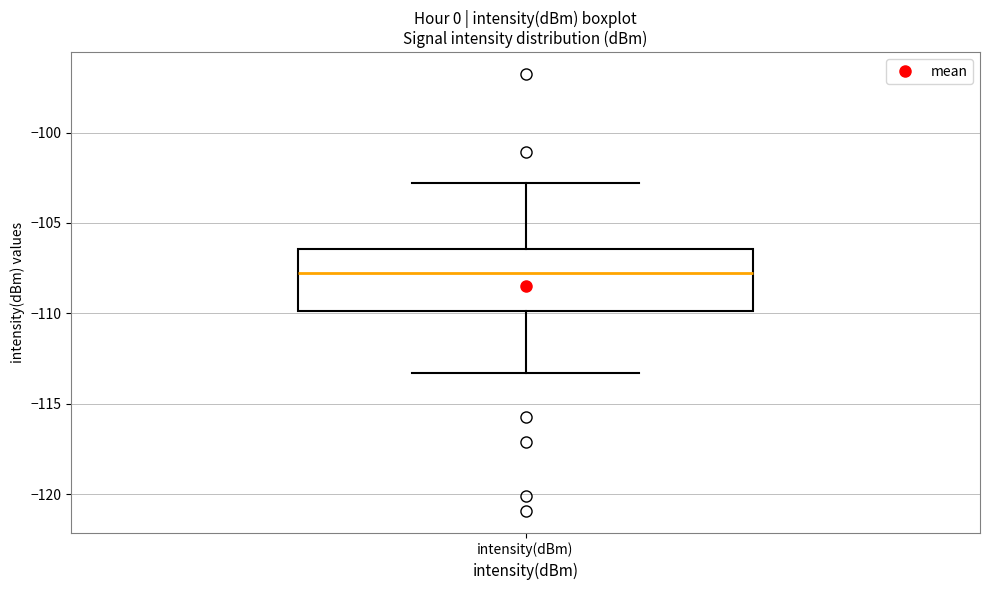

Read this box plot against the y-axis: the position of the median line, the range covered by the box, and the ends of both whiskers. The values are not printed on the chart, so give them approximately, as read against the axis.

median -108.0, box -110.0 to -106.5, whiskers -113.5 to -103.0